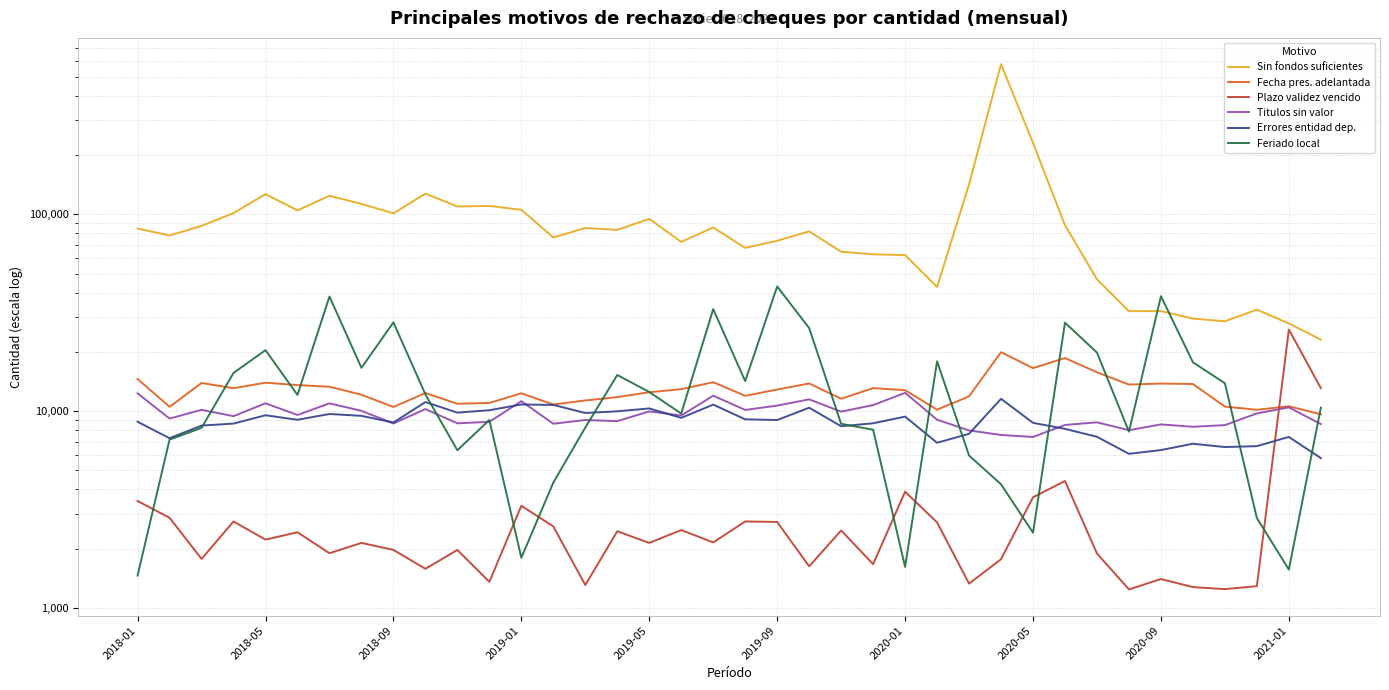

How many values in the Fecha pres. adelantada series exceed 12764?

18